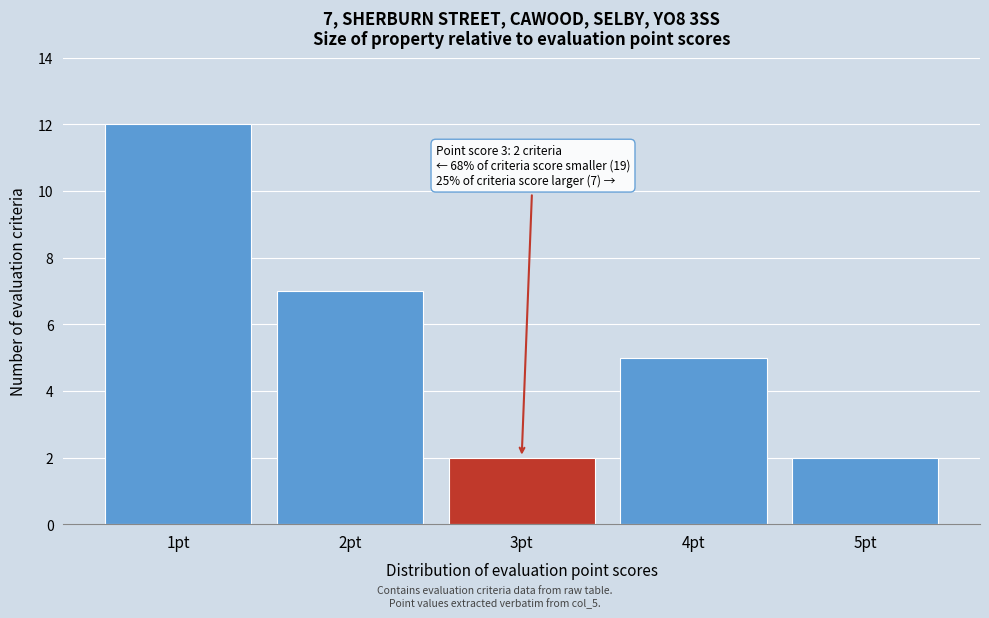

Reading right to left, what are all the values shown in this chart?

5pt=2	4pt=5	3pt=2	2pt=7	1pt=12